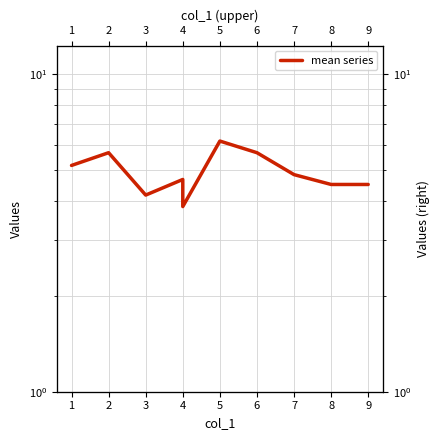

Does the chart have visible grid lines?

Yes